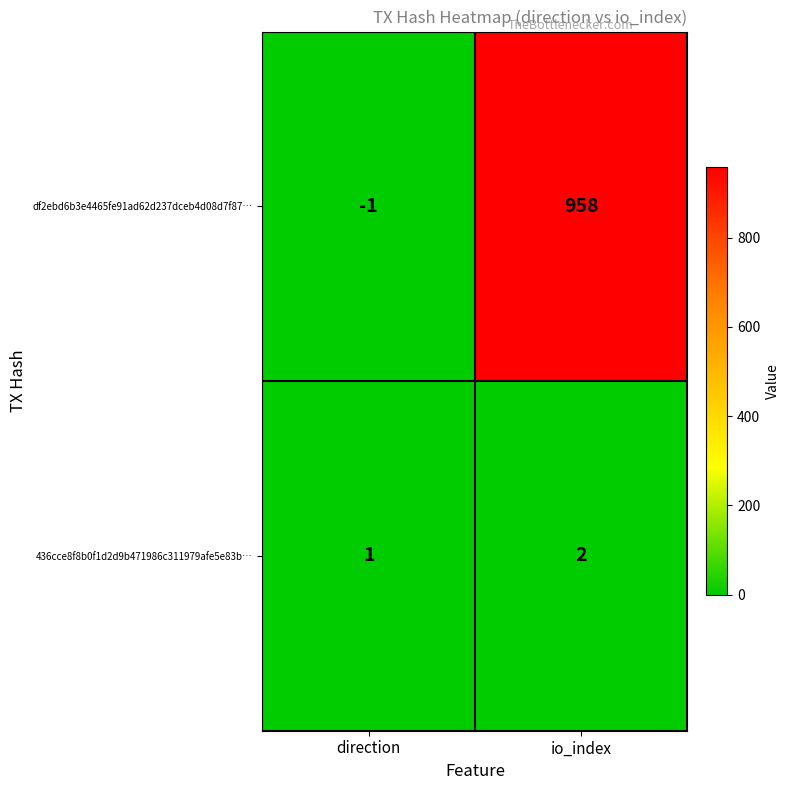

At which label is 436cce8f8b0f1d2d9b471986c311979afe5e83b… closest to 1?

direction